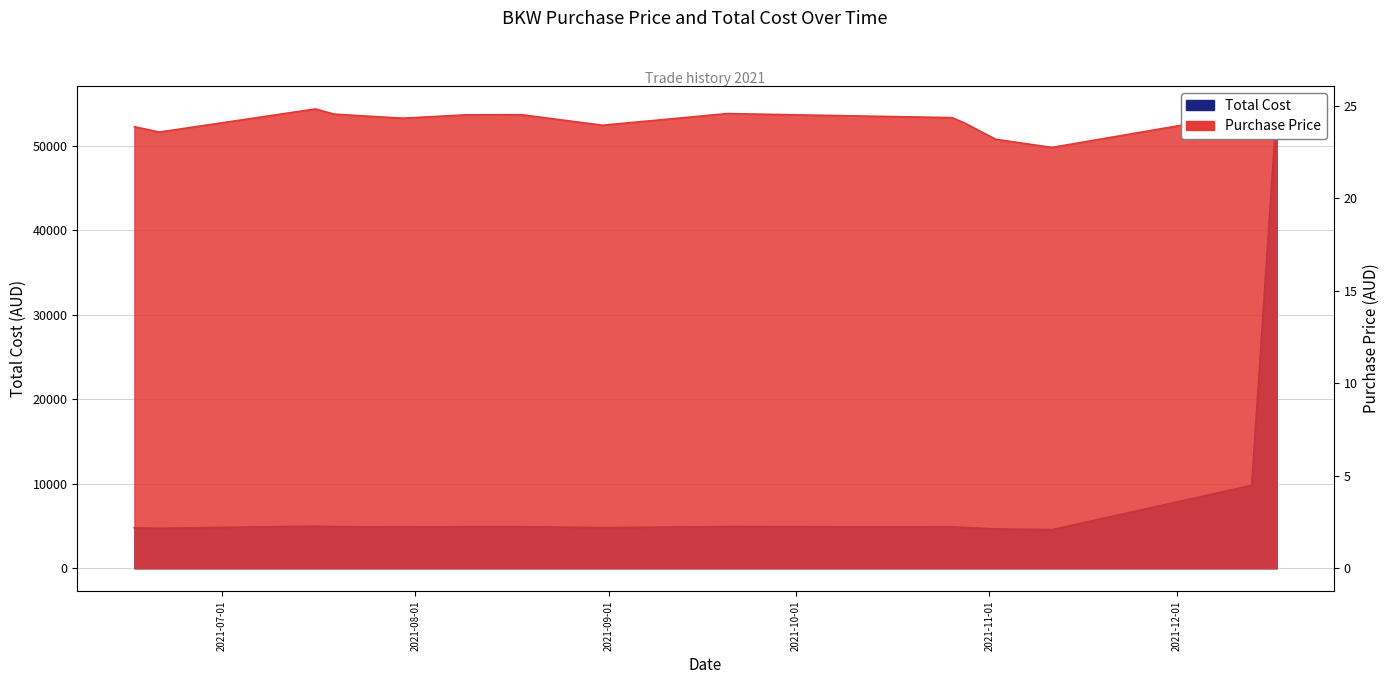

What is the difference between the second highest and minimum values in the Purchase Price series?

2.0